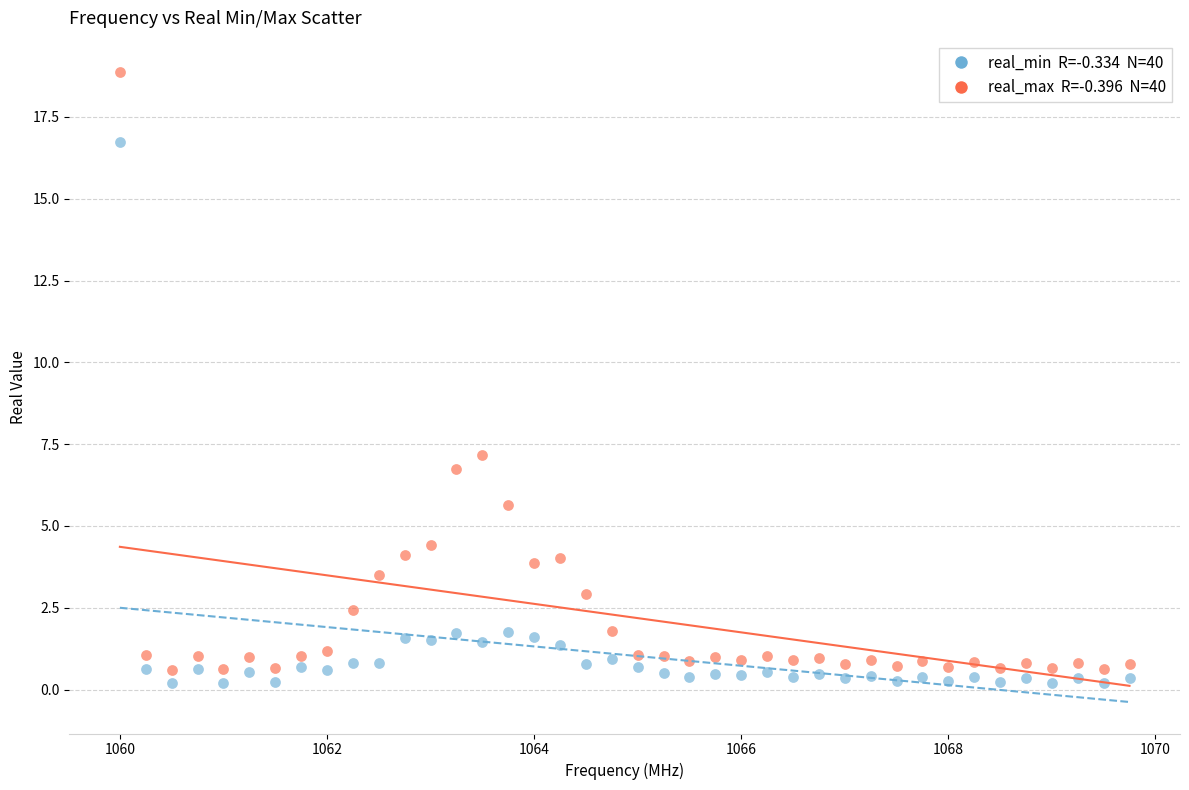

Across all series, what Y value is closest to 9?

7.2